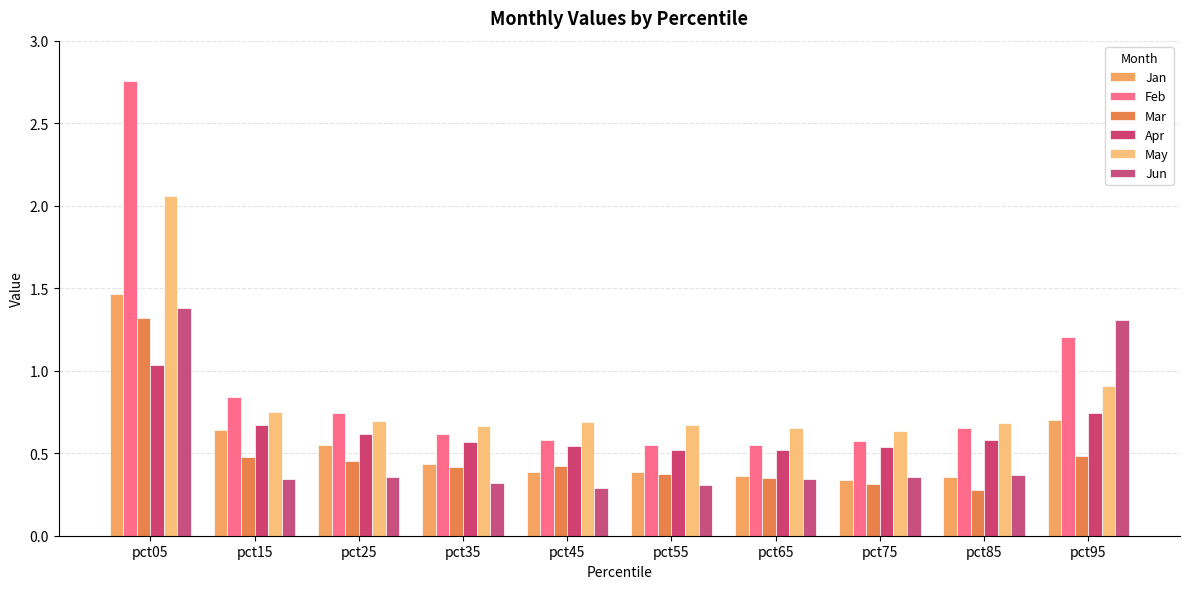

What is the difference between the maximum and minimum values in the Mar series?

1.0